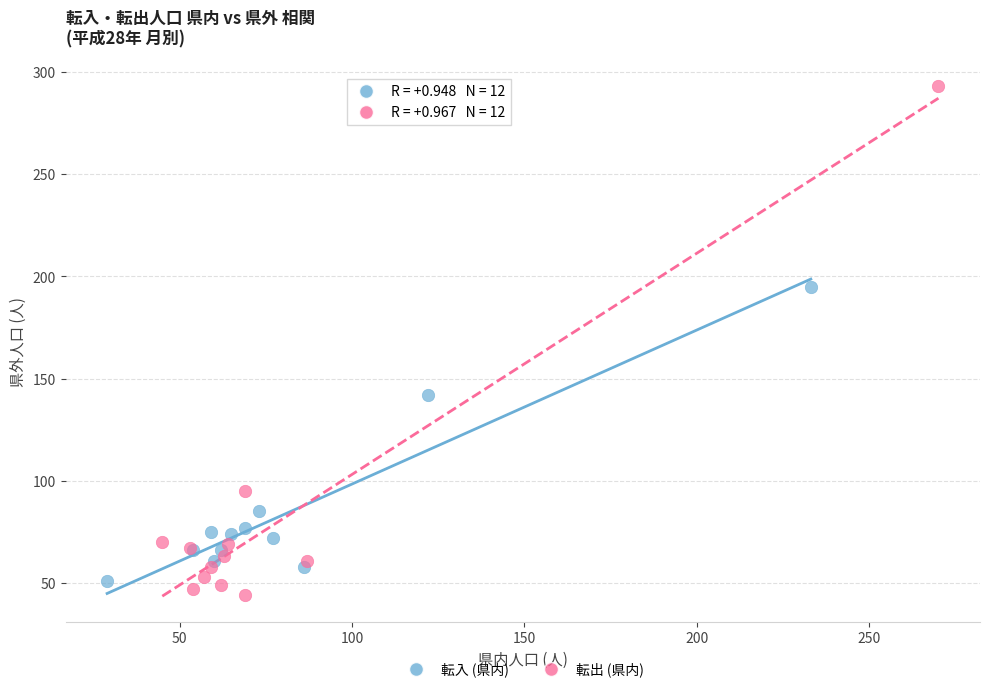

Which series has the largest Y range (max minus min)?

転出 (県内)